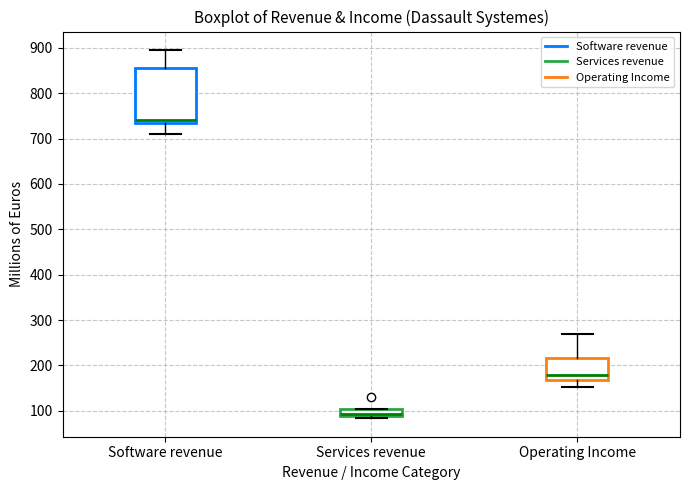

Where does the upper whisker of the box for Software revenue end on the y-axis? The values are not printed on the chart, so give them approximately, as read against the axis.

900